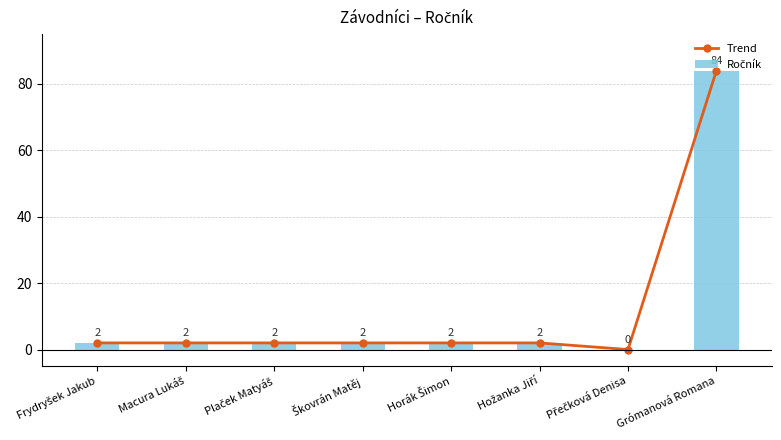

Reading right to left, extract all data points from this chart.

Trend: Grómanová Romana=84	Přečková Denisa=0	Hožanka Jiří=2	Horák Šimon=2	Škovrán Matěj=2	Plaček Matyáš=2	Macura Lukáš=2	Frydryšek Jakub=2
Ročník: Grómanová Romana=84	Přečková Denisa=0	Hožanka Jiří=2	Horák Šimon=2	Škovrán Matěj=2	Plaček Matyáš=2	Macura Lukáš=2	Frydryšek Jakub=2